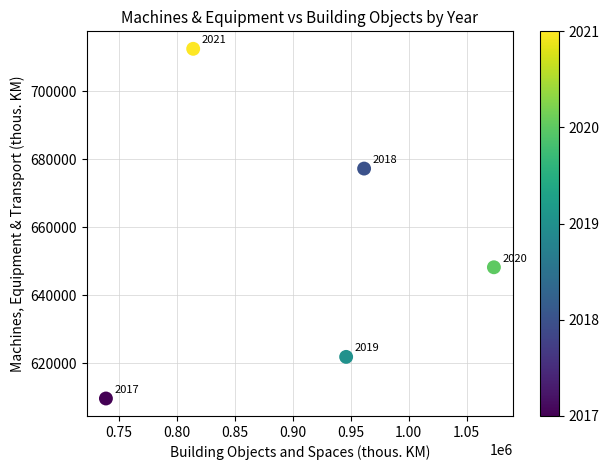

What is the range of X values (max minus min)?

335007